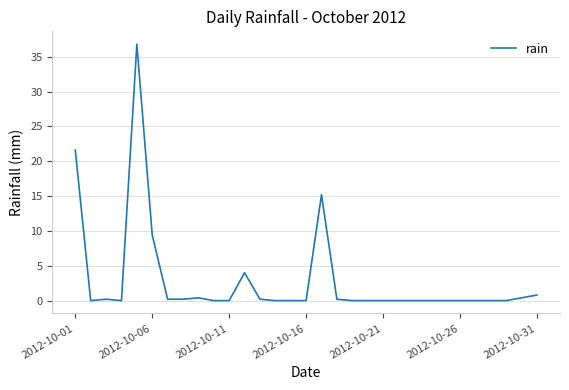

What is the maximum value shown in the chart?

36.8